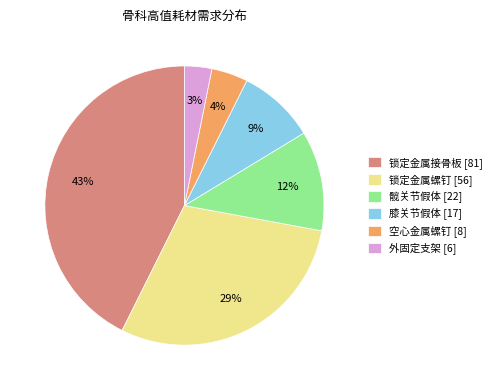

To the nearest percent, what is the combined percentage of 膝关节假体 [17] and 外固定支架 [6]?

12%